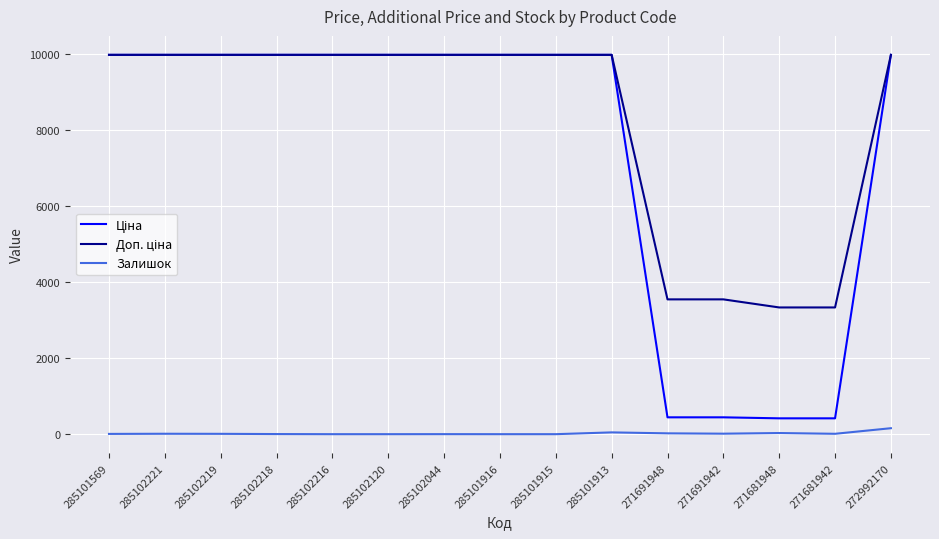

Count the number of categories in the chart.

15